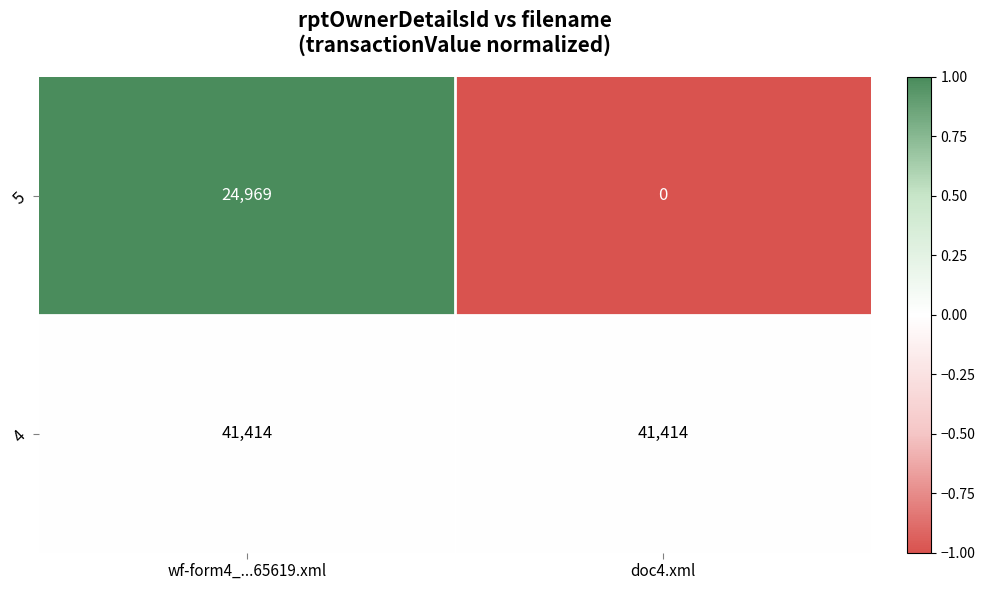

Between wf-form4_...65619.xml and doc4.xml, which series saw the biggest shift?

5